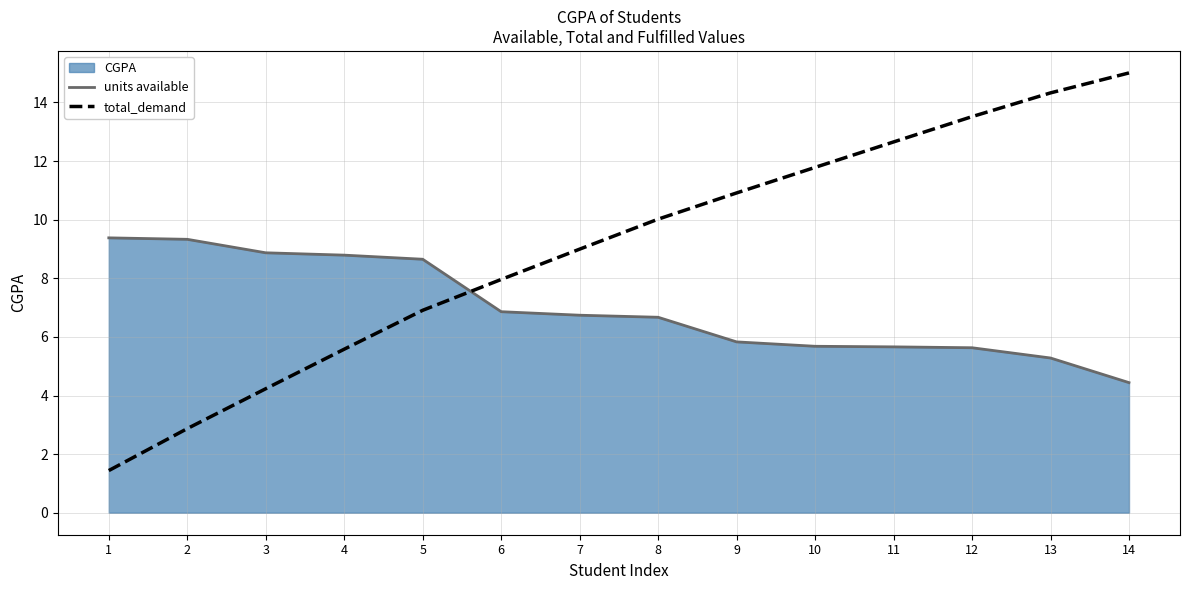

What is the value of the total_demand point at the 4th from the left?

5.6